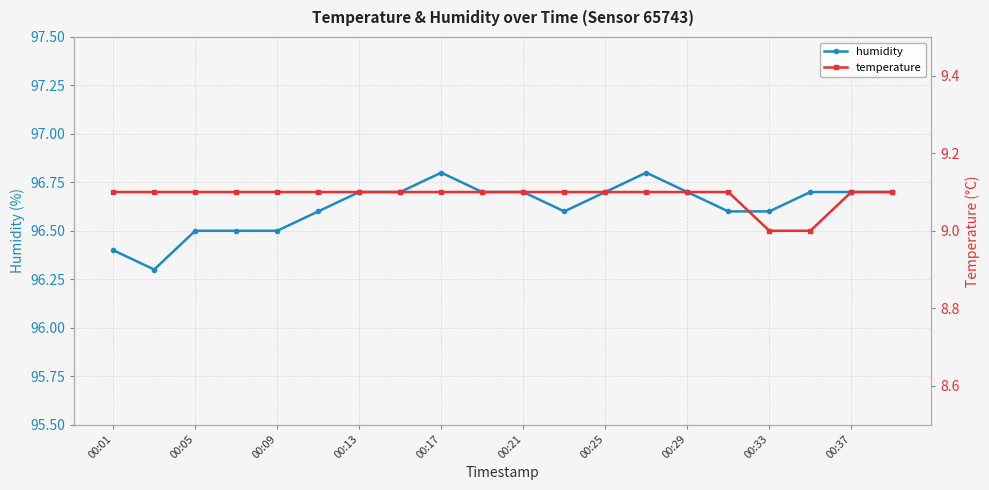

The temperature series shows 9.0 at 17. True or false?

True